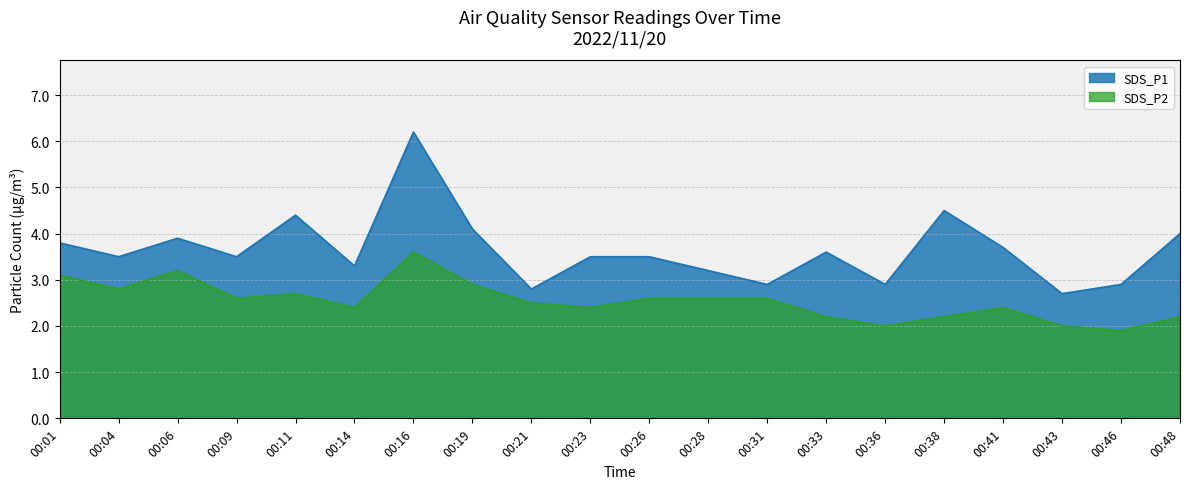

Rank the series at 03:00 from lowest to highest value.

SDS_P2, SDS_P1